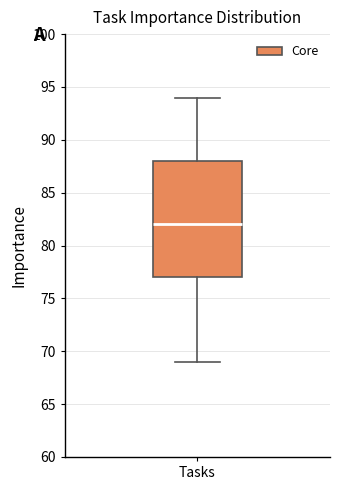

Transcribe this box plot: give where the median line is, the range the box spans, and where the two whiskers end, as read against the y-axis. The values are not printed on the chart, so give them approximately, as read against the axis.

median 82, box 77 to 88, whiskers 69 to 94